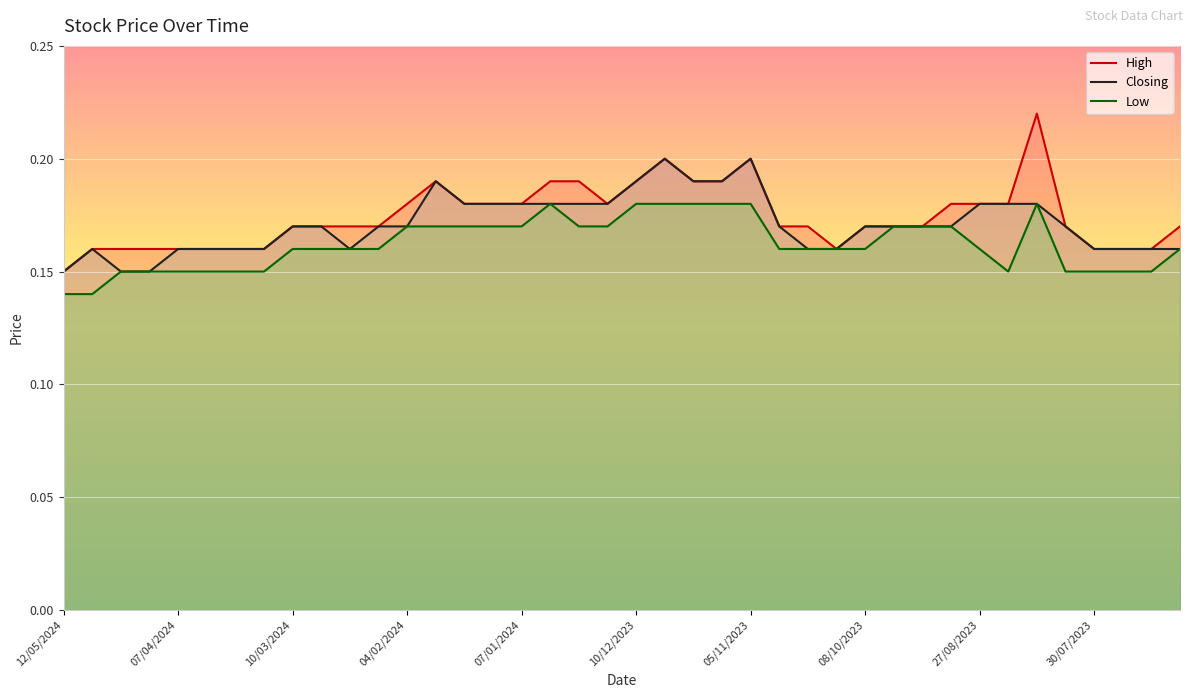

True or false: Low and High intersect in this chart.

False